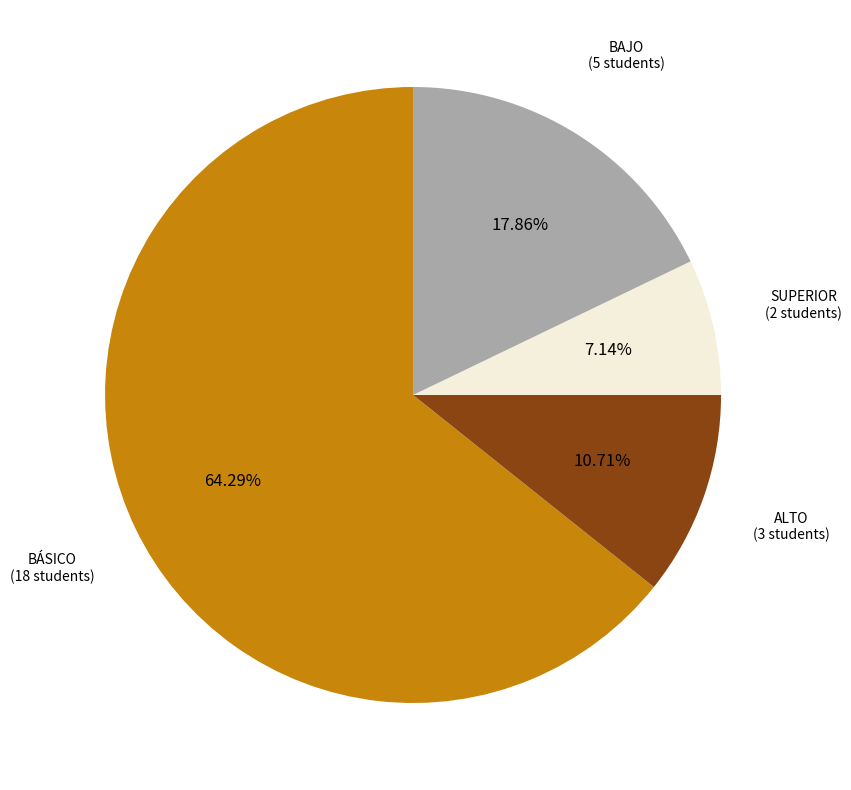

To the nearest percent, what is the difference between the largest and smallest slice percentages?

57%